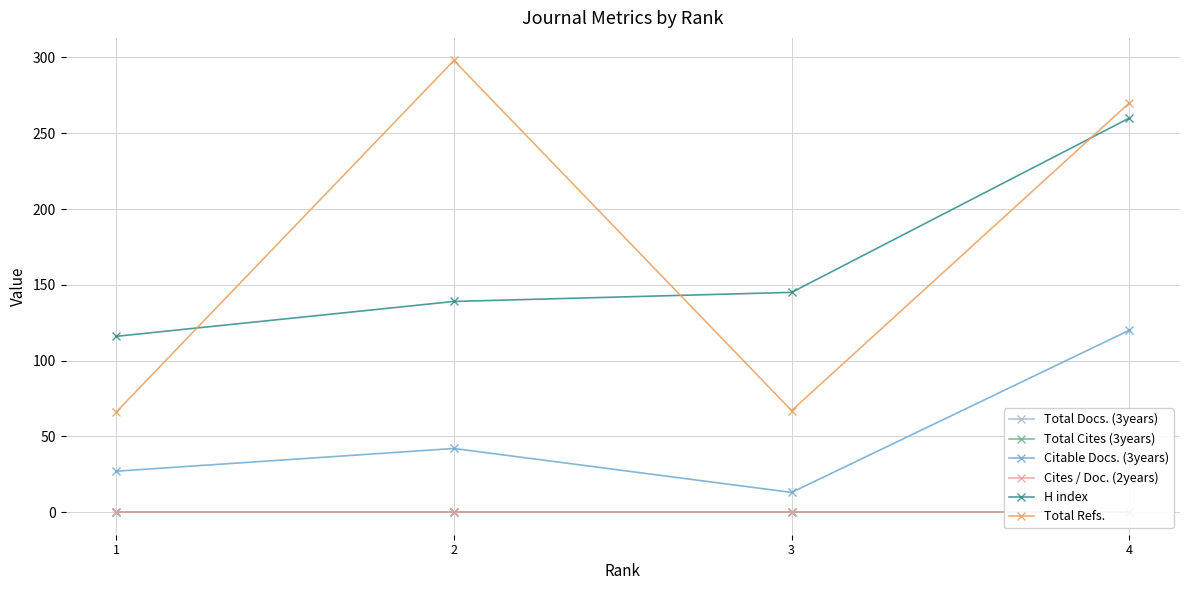

What is the difference between the maximum and second lowest values in the H index series?

121